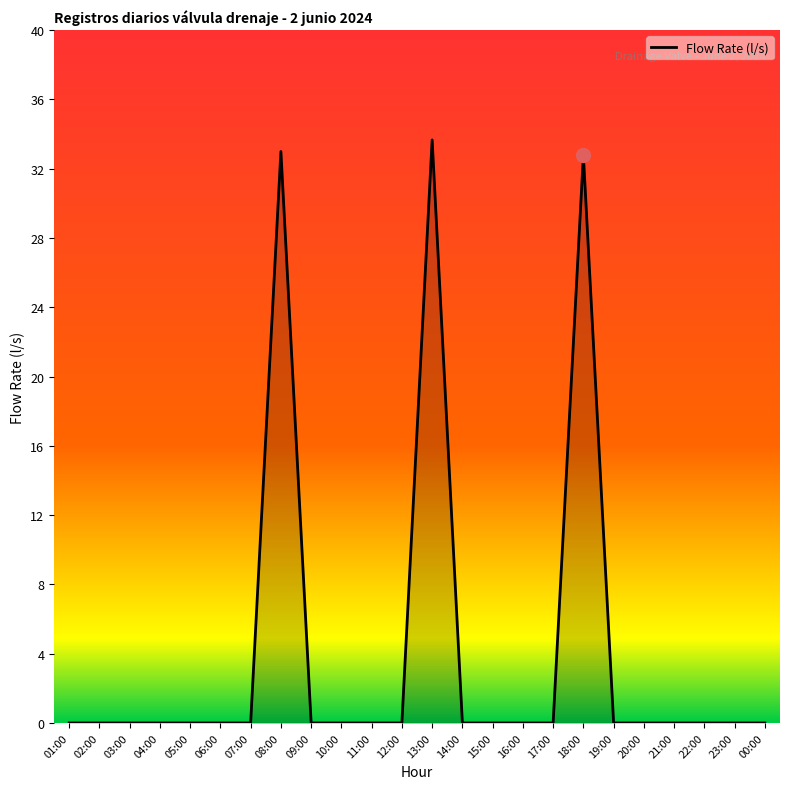

Which has a higher value, 13:00 or 17:00?

13:00